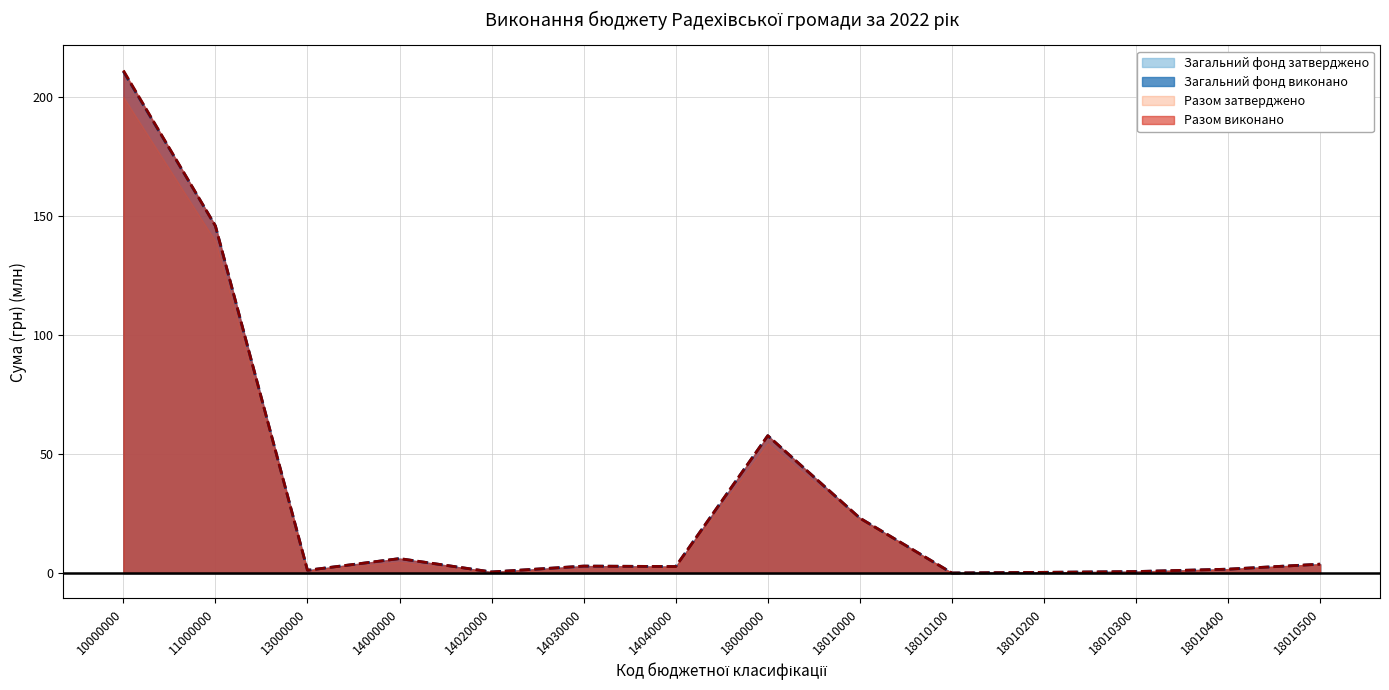

Is it true that Загальний фонд затверджено equals 1.1 at 14030000?

False